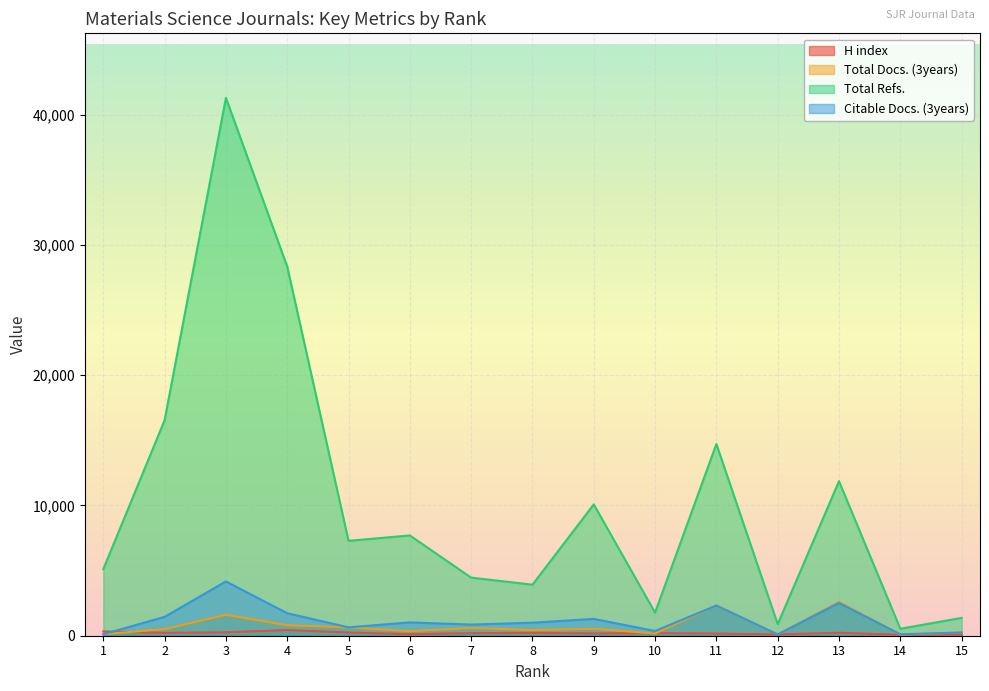

What is the lowest value of the Total Docs. (3years) series?

86